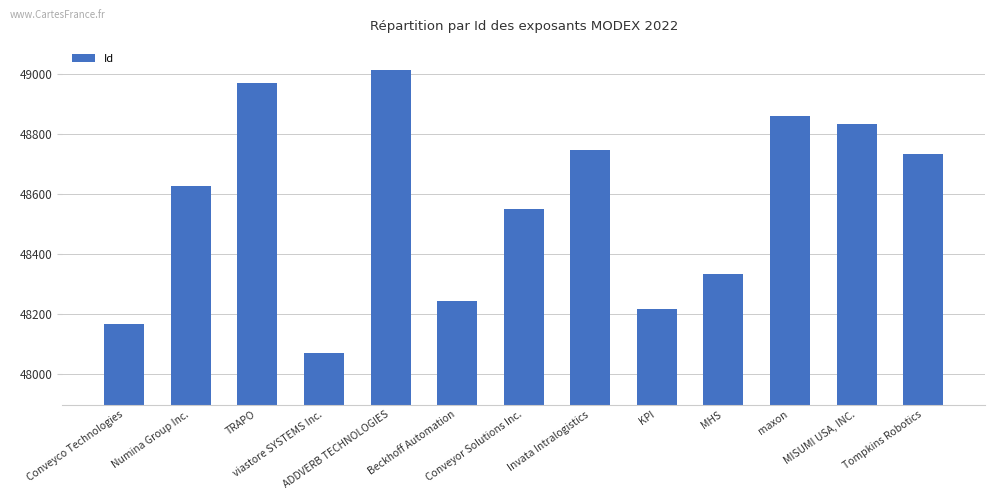

How many values are below 48626?

6